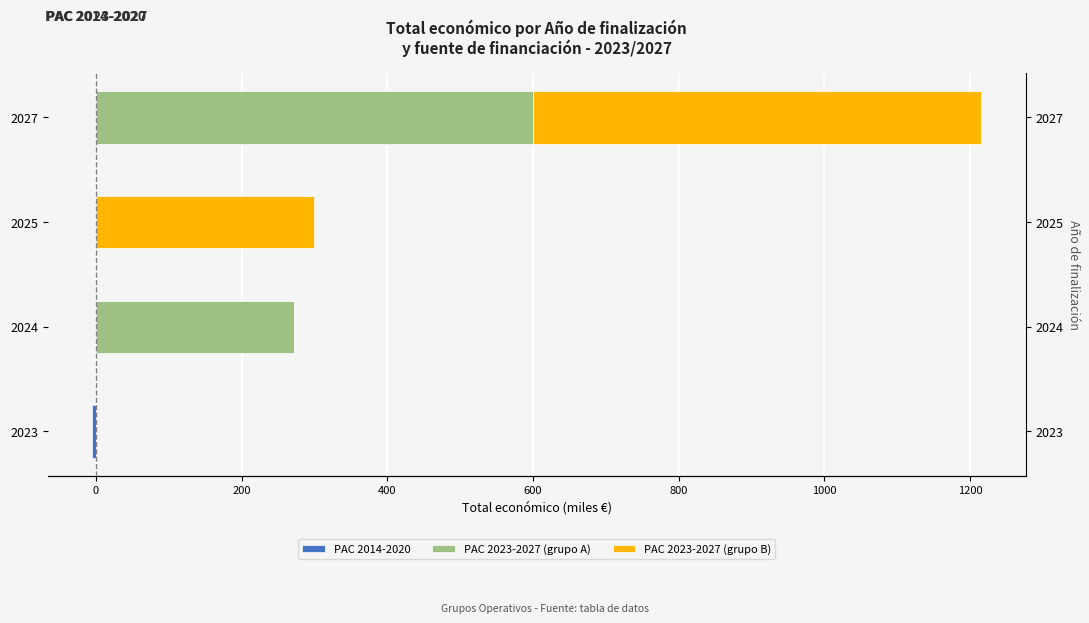

Reading left to right, what are all the values shown in this chart?

PAC 2014-2020: -5.0	0.0	0.0	0.0
PAC 2023-2027 (grupo A): 0.0	272.0	0.0	600.0
PAC 2023-2027 (grupo B): 0.0	0.0	300.0	615.4